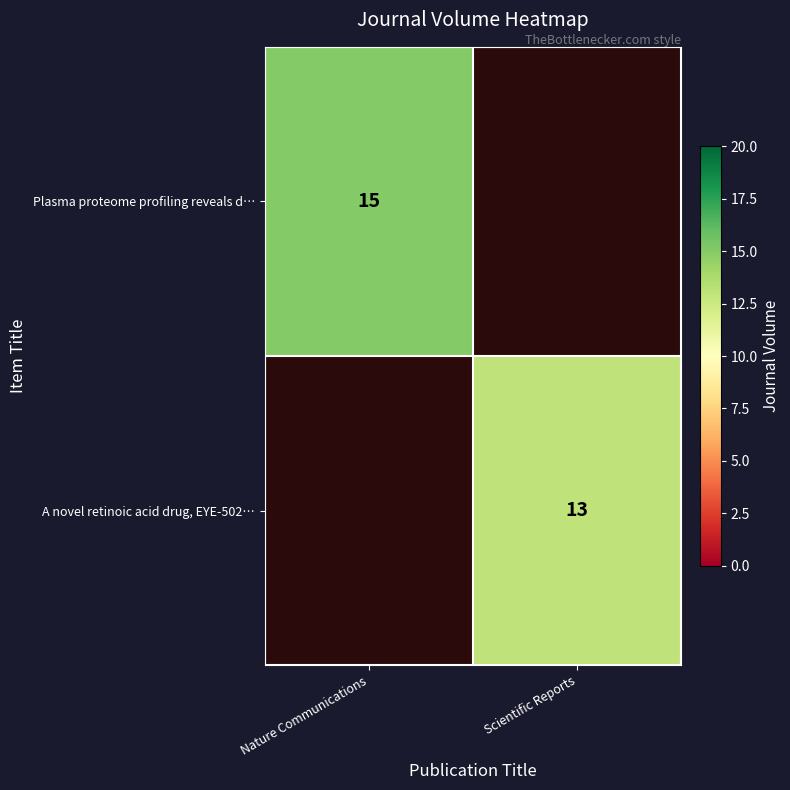

At how many categories does at least one series exceed 14?

1